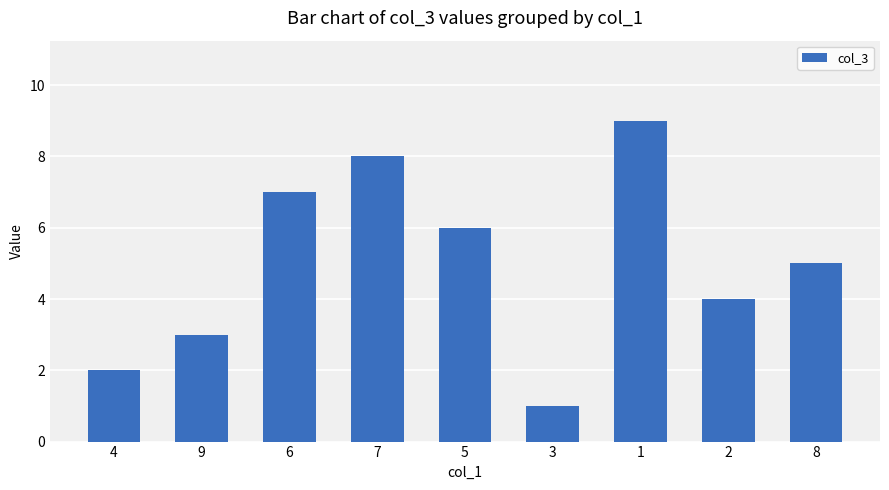

Are the bars grouped side by side (vs. stacked)?

No